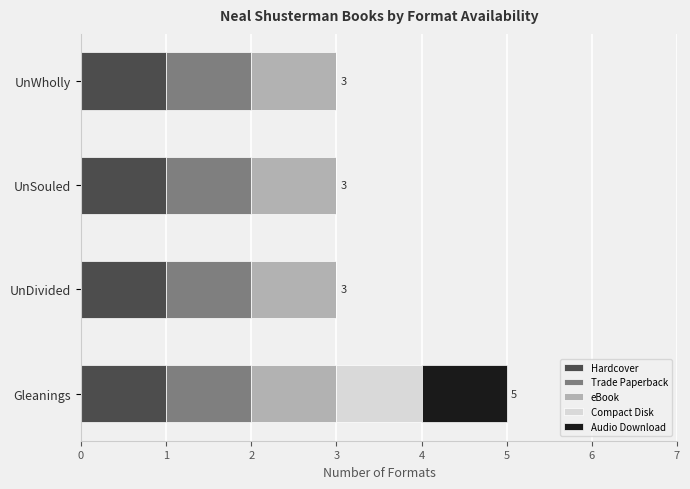

At which category is the sum across all series the highest?

Gleanings